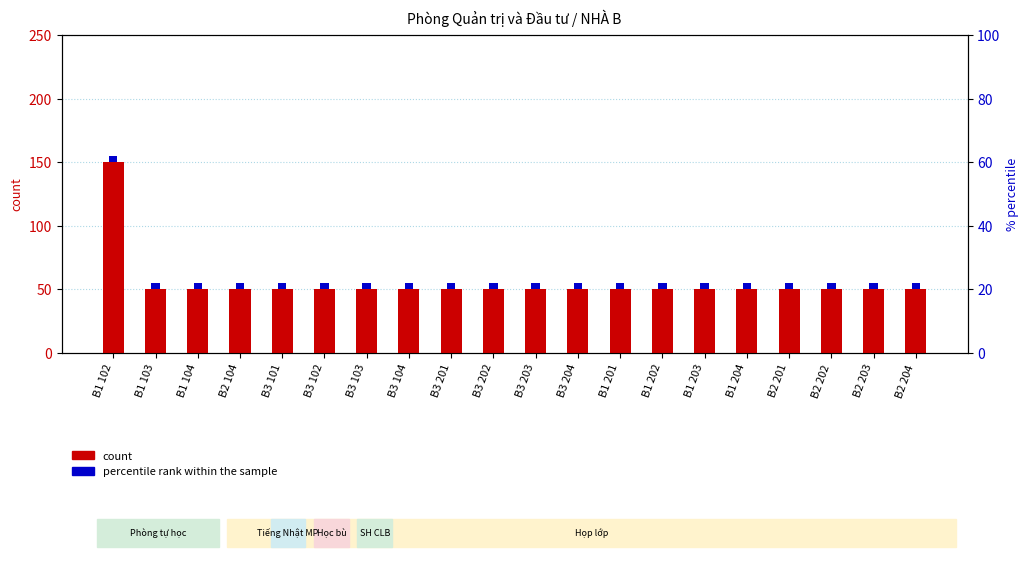

Which series has the largest range (max minus min)?

count